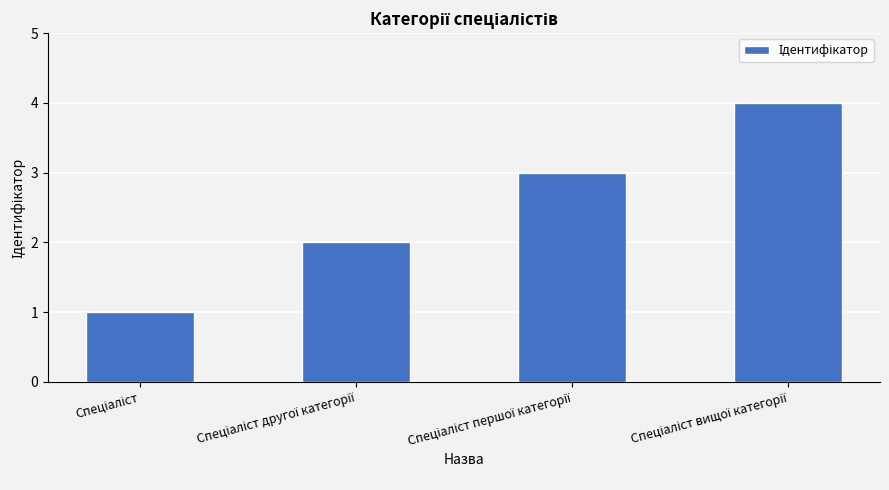

Reading left to right, transcribe all the data shown in this chart.

1	2	3	4